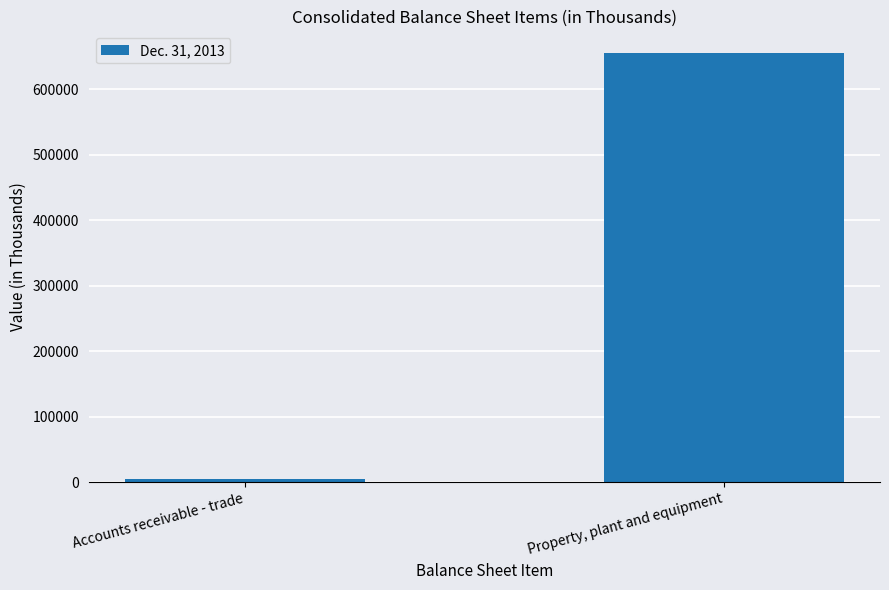

The value at Property, plant and equipment is 907366. True or false?

False